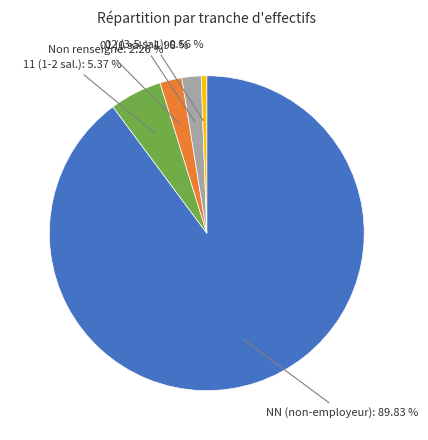

Is there any slice that represents more than half of the pie?

Yes